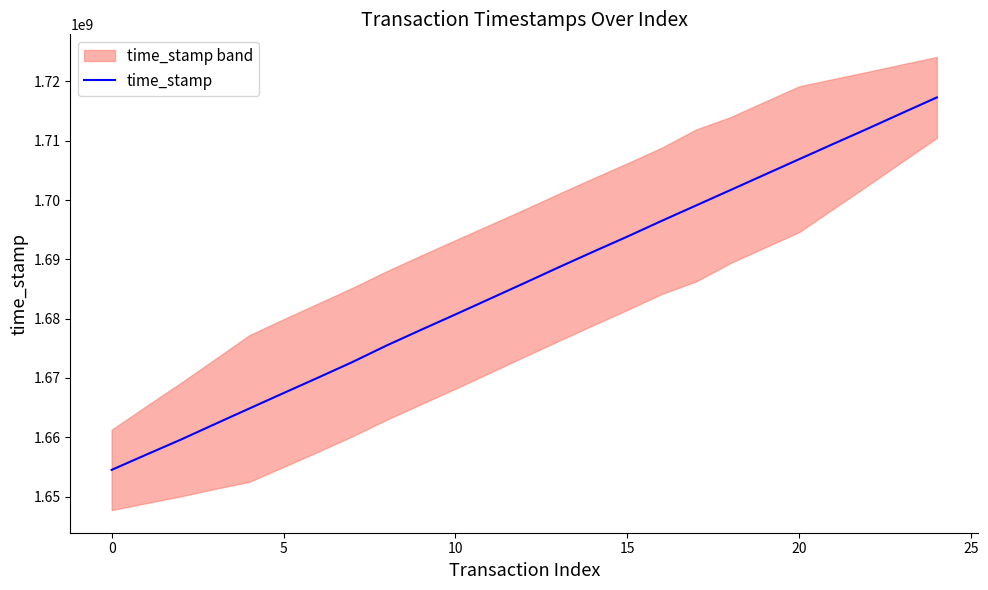

True or false: the data shows 1688656090 at 13.

True